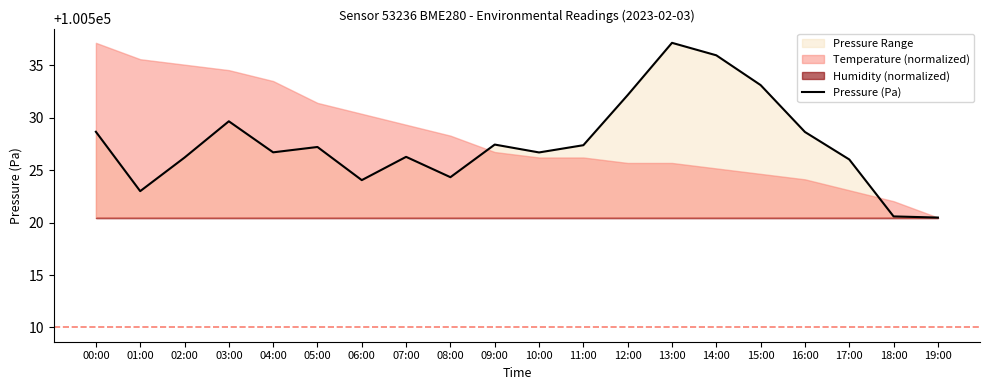

How many values are below 100527?

10